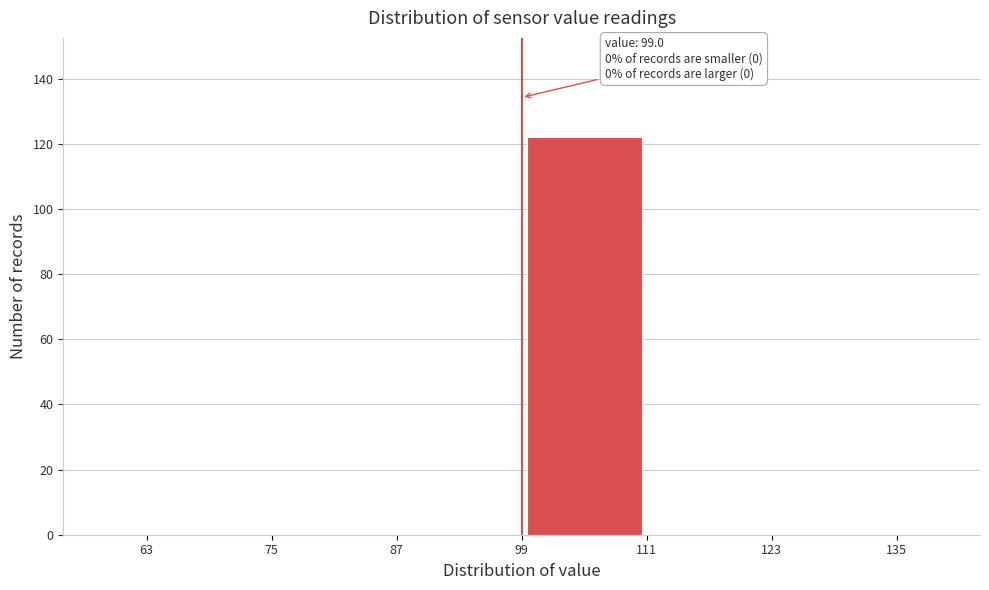

Over which range of the x-axis is the bar tallest?

99 to 111